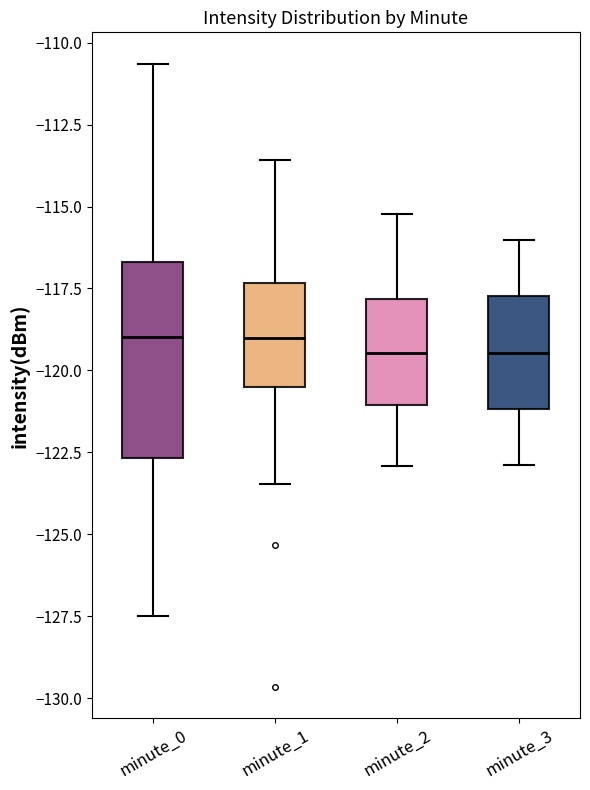

Reading left to right, transcribe this box plot: for each box, give where its median line is, the range the box spans, and where its two whiskers end, as read against the y-axis. The values are not printed on the chart, so give them approximately, as read against the axis.

minute_0: median -119.0, box -122.5 to -116.5, whiskers -127.5 to -110.5
minute_1: median -119.0, box -120.5 to -117.5, whiskers -123.5 to -113.5
minute_2: median -119.5, box -121.0 to -118.0, whiskers -123.0 to -115.0
minute_3: median -119.5, box -121.0 to -117.5, whiskers -123.0 to -116.0